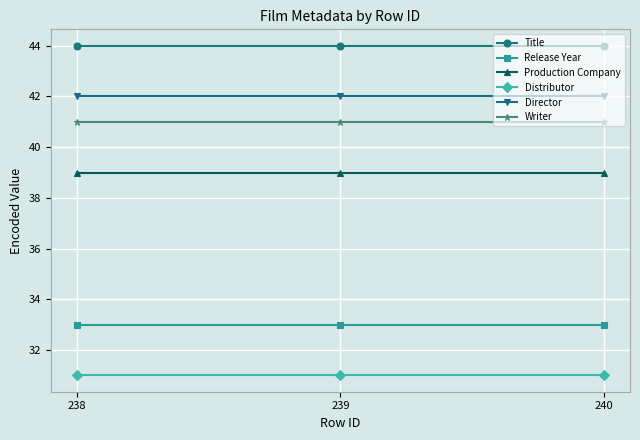

Is it true that Title equals 65 at 238?

False